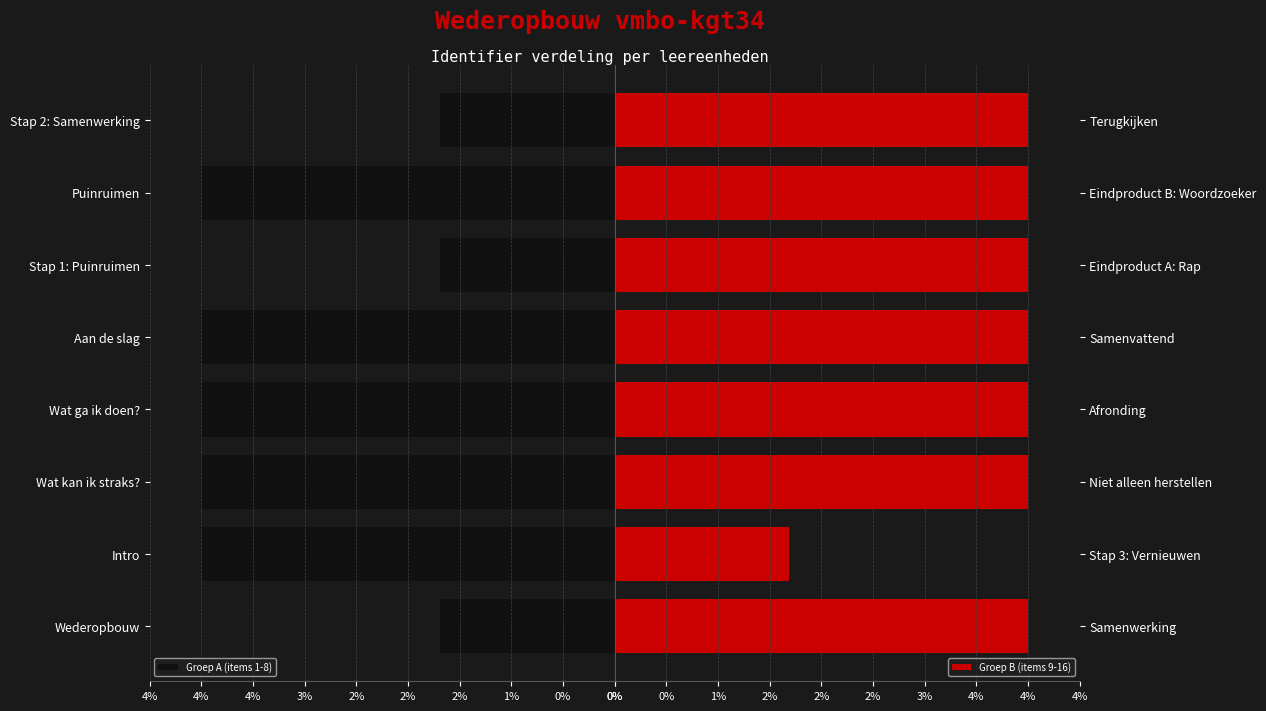

What is the total value across all series at 0%?

5.7